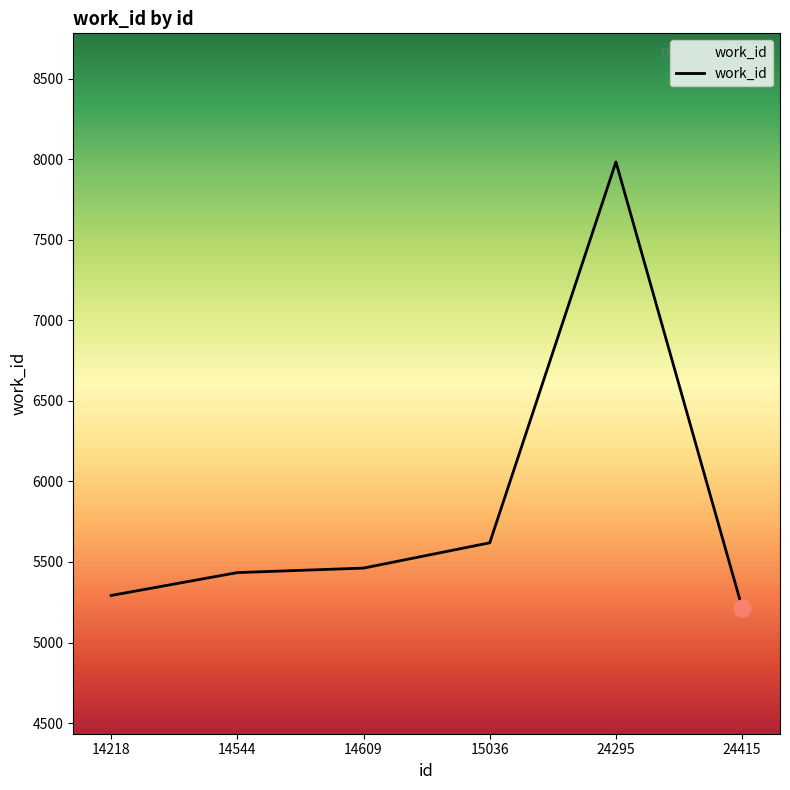

What is the smallest value displayed?

5216